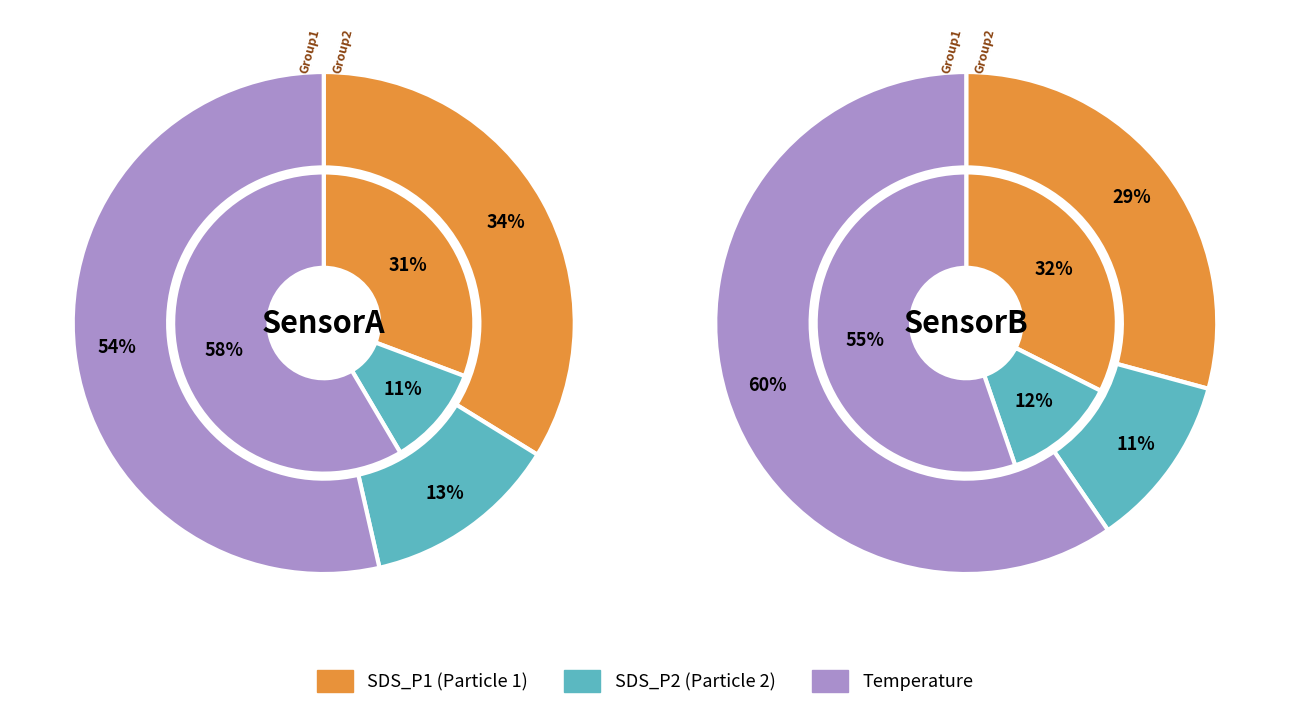

Rank the series at SDS_P1 from lowest to highest value.

SDS_P2, SDS_P1, Temp